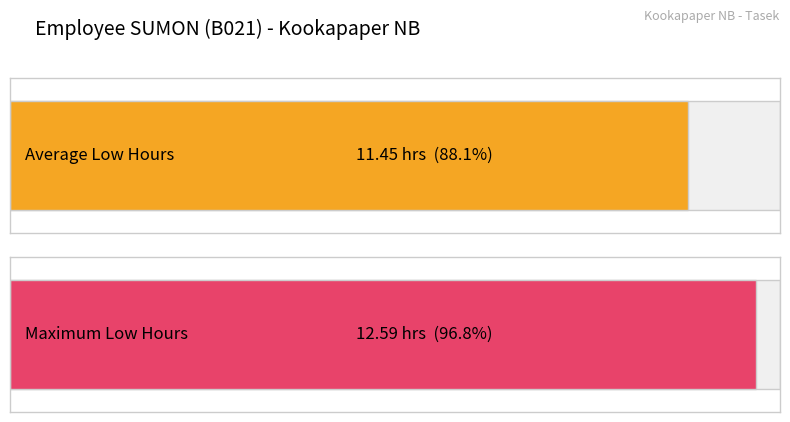

What is the maximum value shown in the chart?

12.6